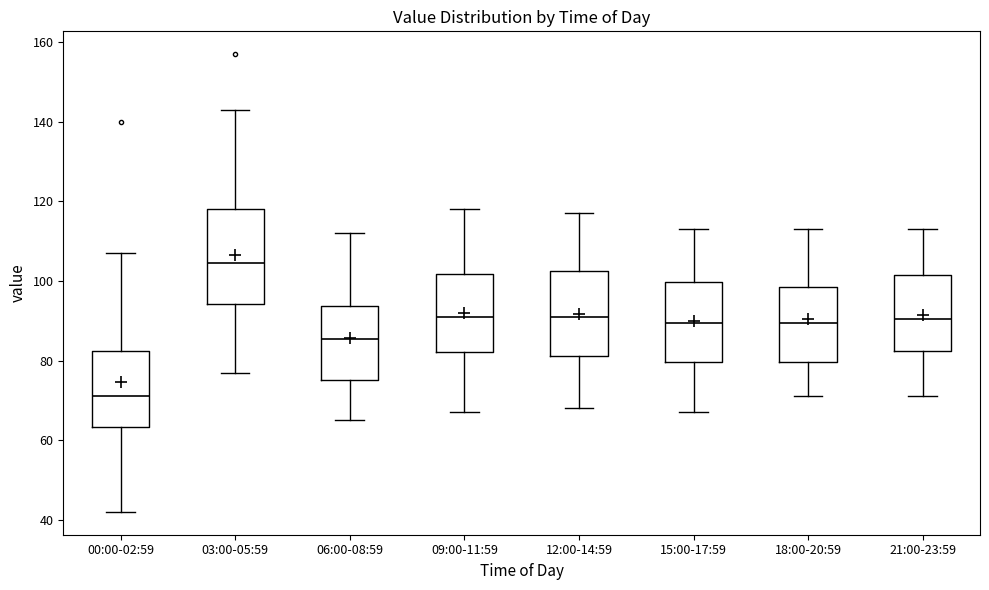

Reading left to right, read every box against the y-axis: the position of its median line, the range the box covers, and the ends of its whiskers. The values are not printed on the chart, so give them approximately, as read against the axis.

00:00-02:59: median 72, box 64 to 82, whiskers 42 to 108
03:00-05:59: median 104, box 94 to 118, whiskers 78 to 144
06:00-08:59: median 86, box 76 to 94, whiskers 66 to 112
09:00-11:59: median 92, box 82 to 102, whiskers 68 to 118
12:00-14:59: median 92, box 82 to 102, whiskers 68 to 118
15:00-17:59: median 90, box 80 to 100, whiskers 68 to 114
18:00-20:59: median 90, box 80 to 98, whiskers 72 to 114
21:00-23:59: median 90, box 82 to 102, whiskers 72 to 114